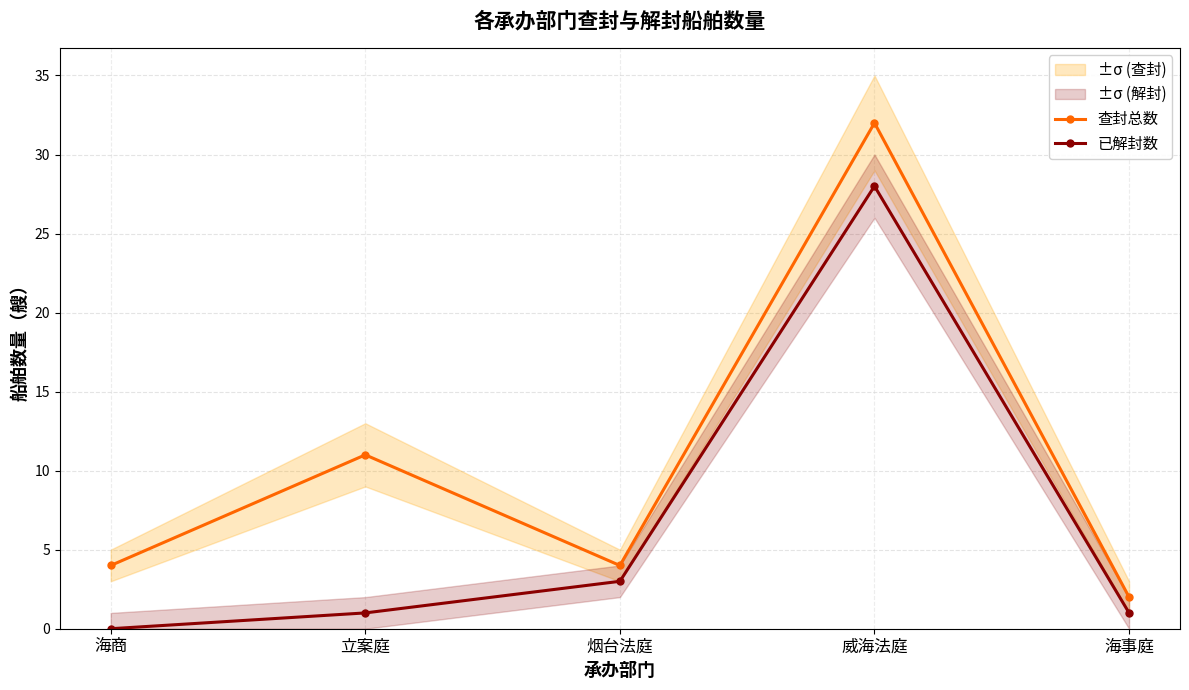

At which label is 已解封数 closest to 14?

烟台法庭